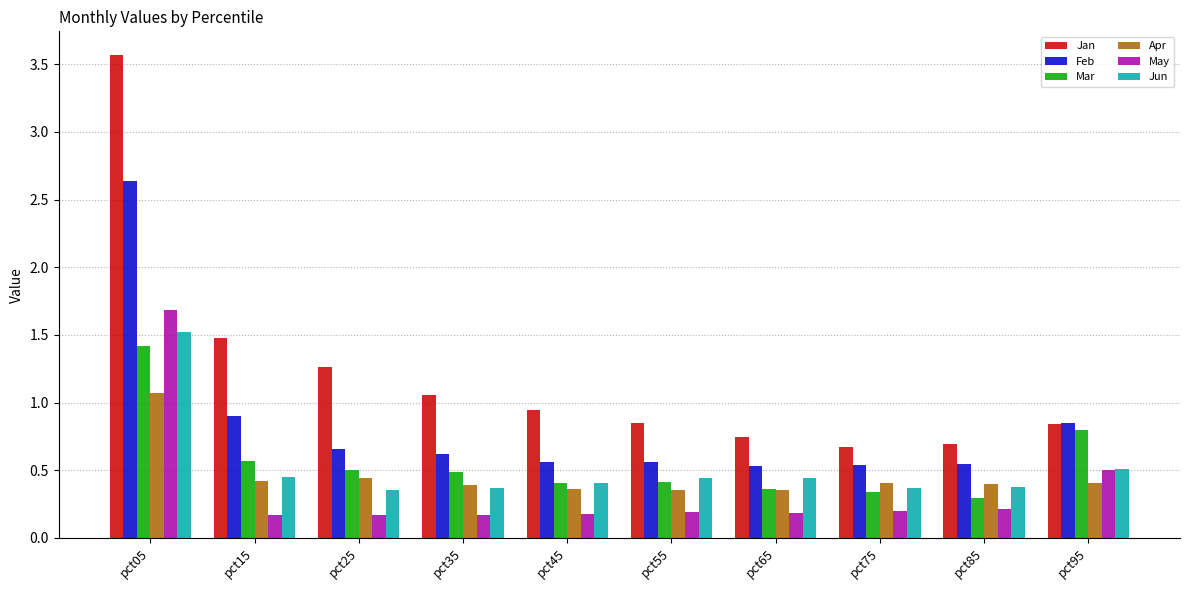

Where is Feb nearest to the value 1?

pct15